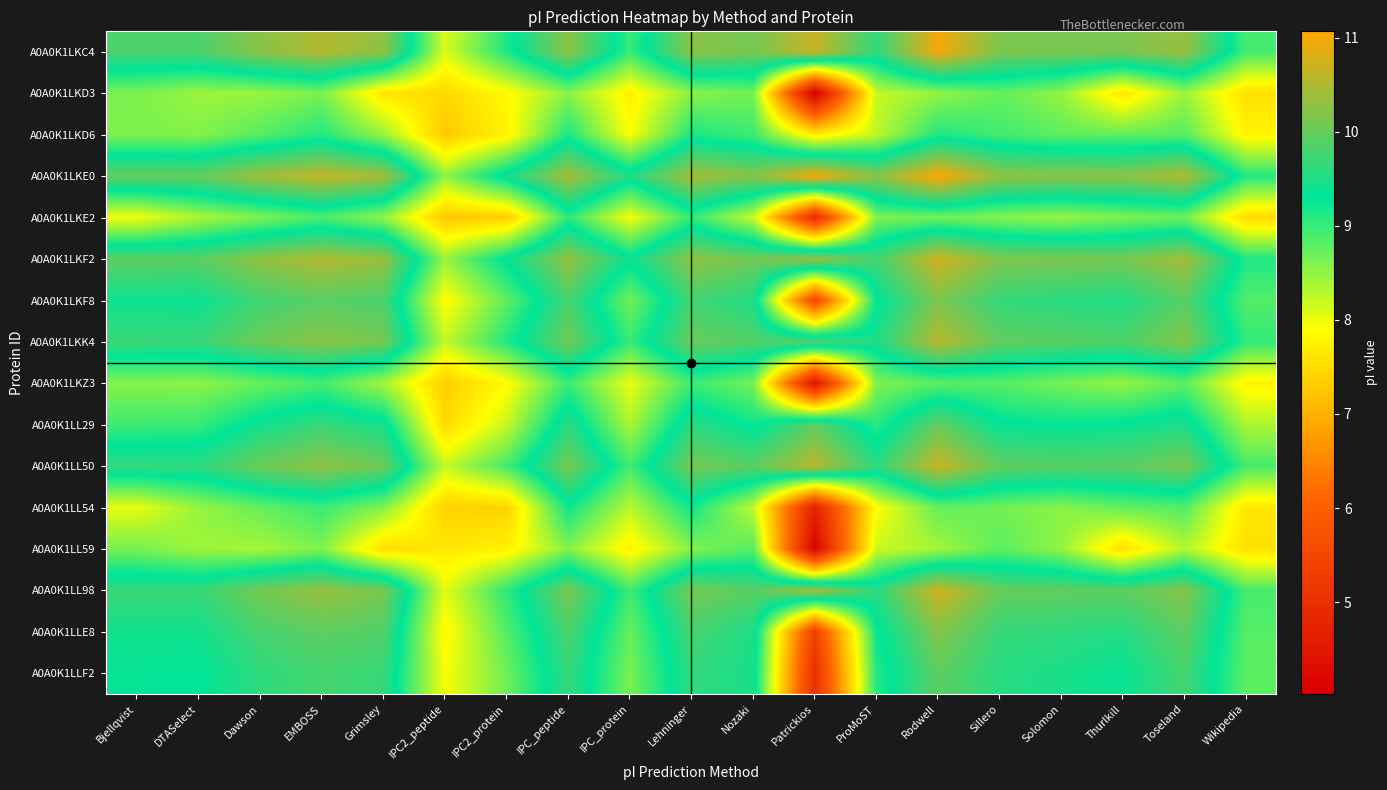

What is the spread (max minus min) of values at Lehninger?

1.9